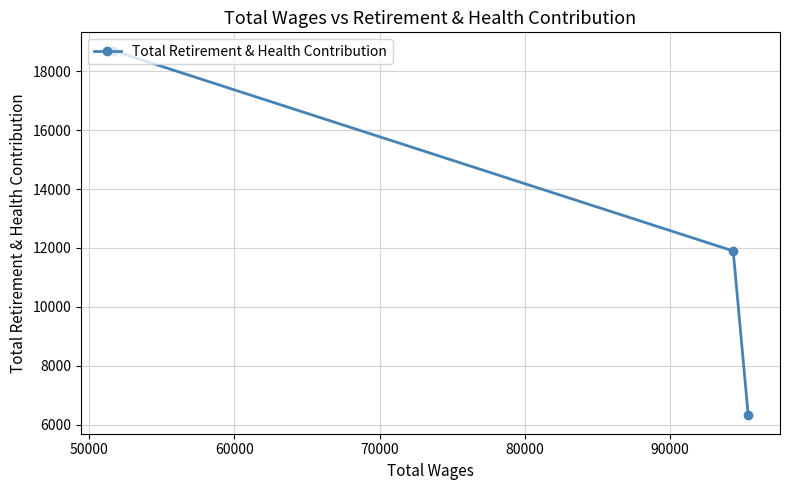

Does the chart display data point markers on the line(s)?

Yes